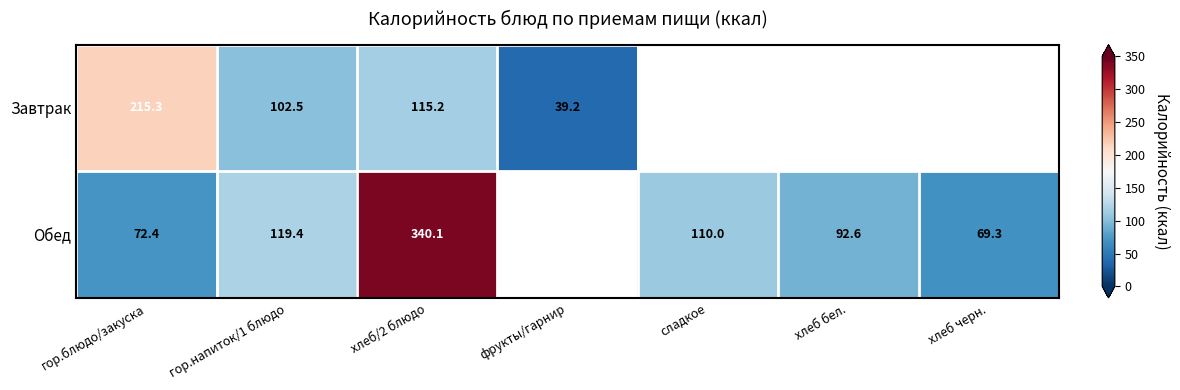

True or false: Завтрак has a value of 39.2 at фрукты/гарнир.

True